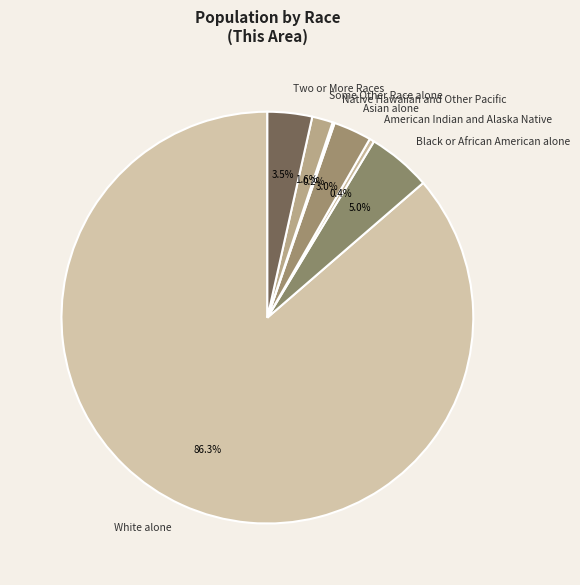

What is the majority slice?

White alone